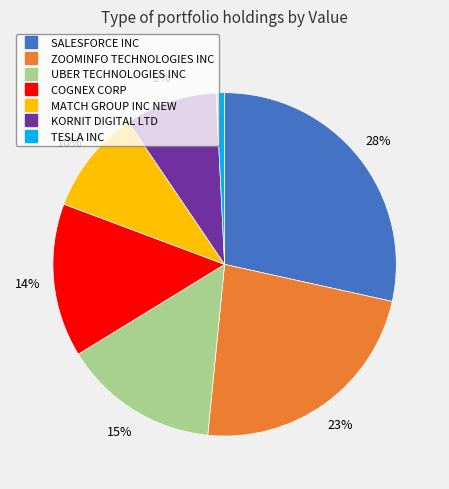

Approximately how many times larger is the value at SALESFORCE INC compared to ZOOMINFO TECHNOLOGIES INC?

1.2